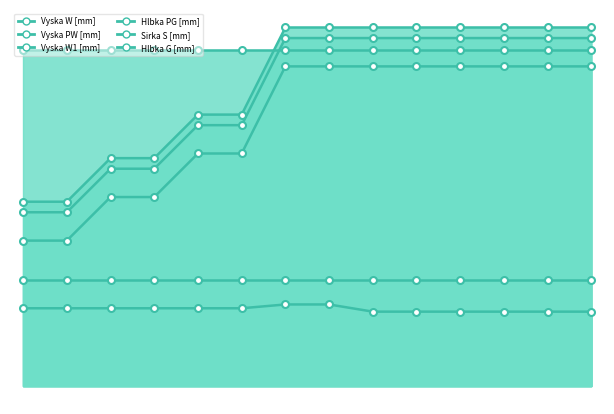

At how many categories does at least one series exceed 413?

14